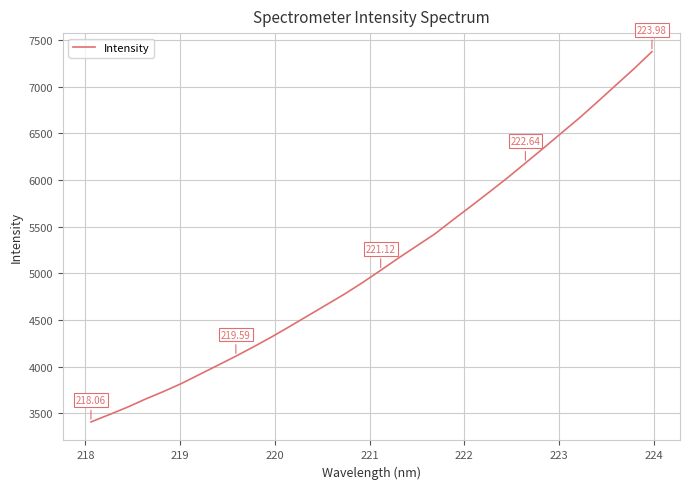

What is the difference between the maximum and minimum values?

3966.9